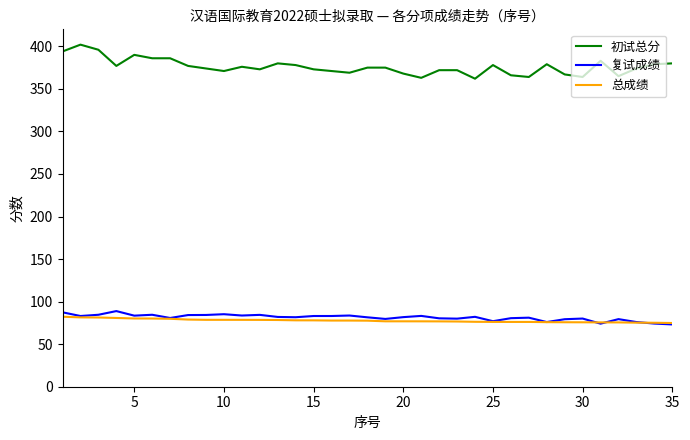

What is the lowest value of the 总成绩 series?

74.9